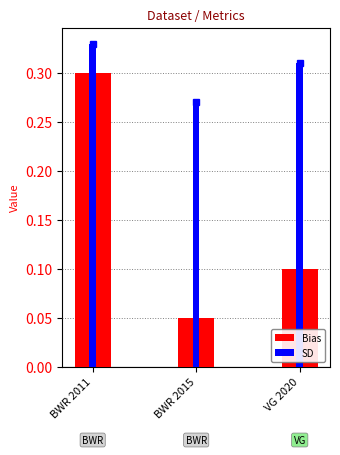

Which has a higher value, VG 2020 or BWR 2011?

BWR 2011